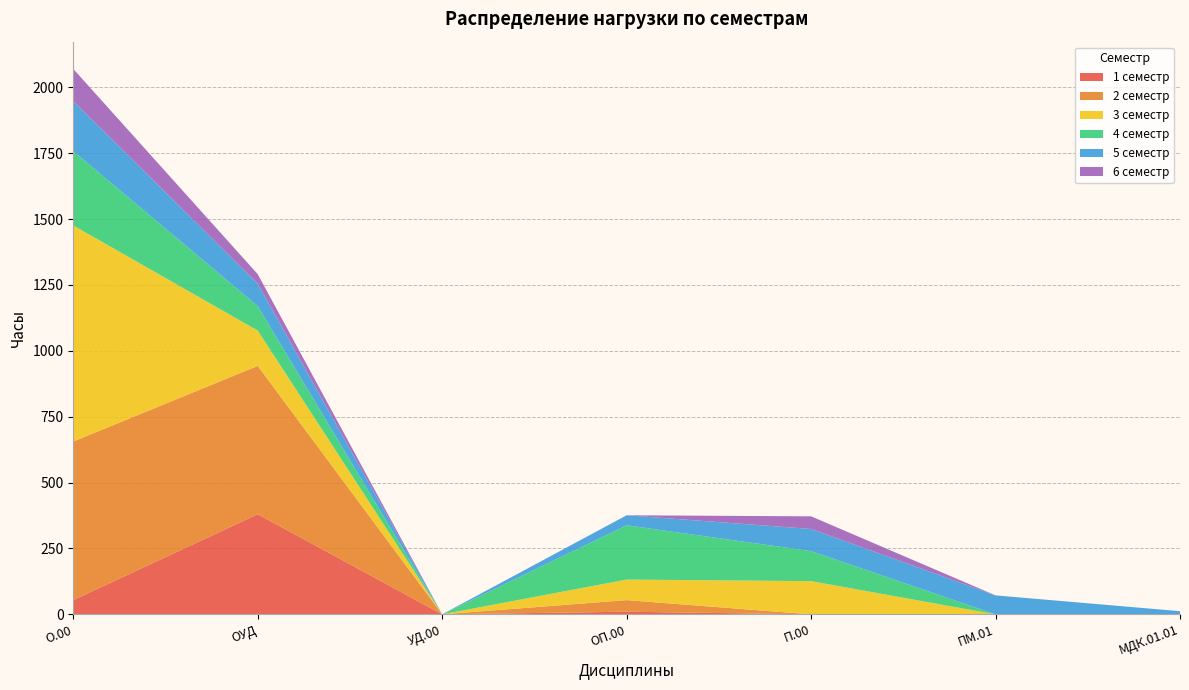

Reading right to left, transcribe all the data shown in this chart.

1 семестр: 0	0	0	10	0	380	54
2 семестр: 0	0	0	44	0	563	602
3 семестр: 0	0	126	78	0	134	820
4 семестр: 0	0	114	206	0	93	282
5 семестр: 12	72	84	38	0	85	190
6 семестр: 0	0	48	0	0	36	122